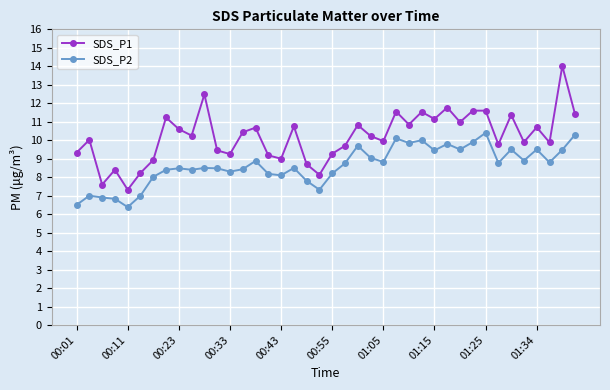

How many categories are shown in the chart?

40